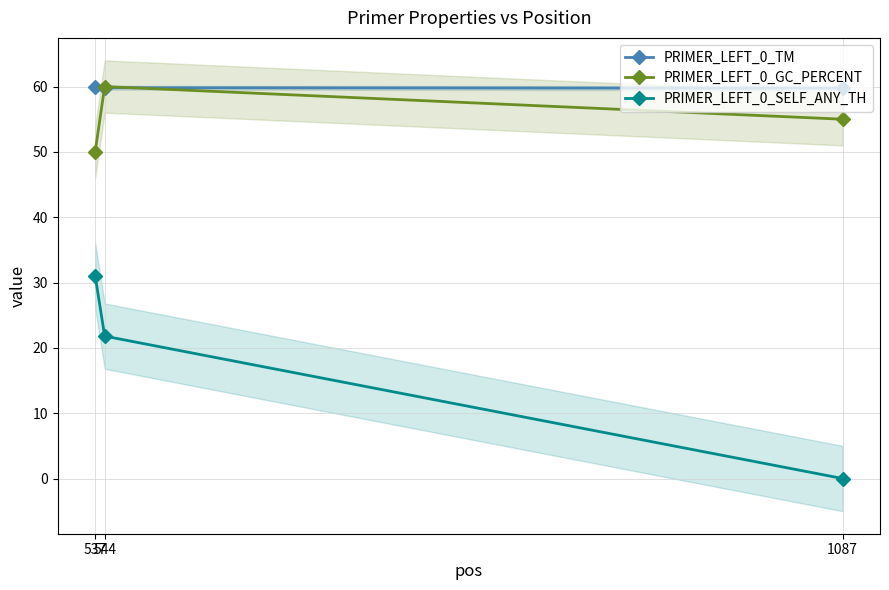

True or false: PRIMER_LEFT_0_TM has a value of 26.1 at 537.

False